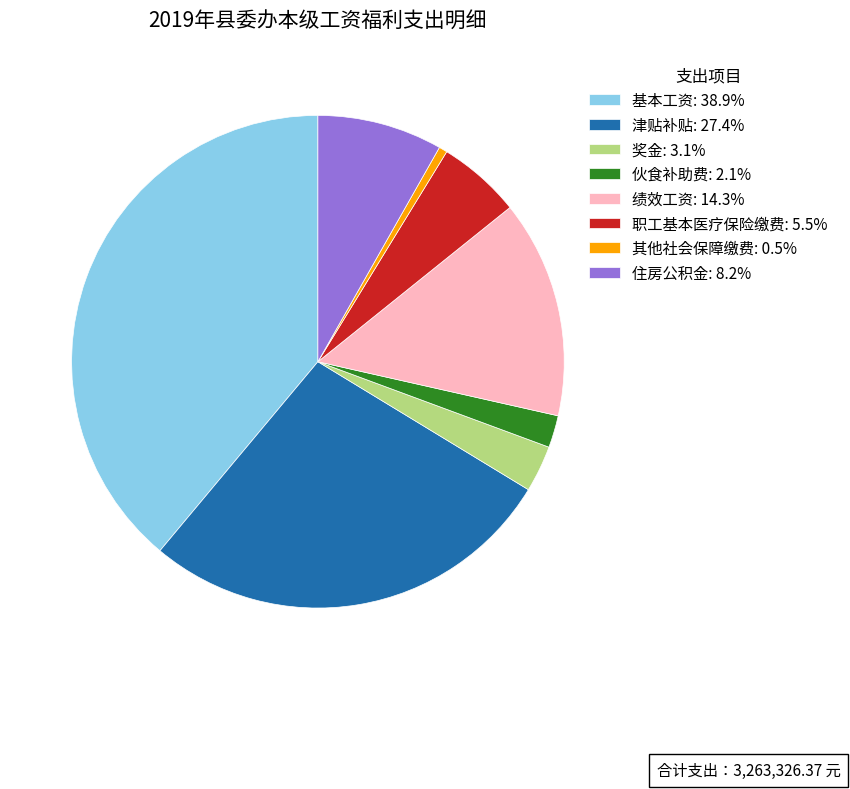

How many slices are in this pie chart?

8